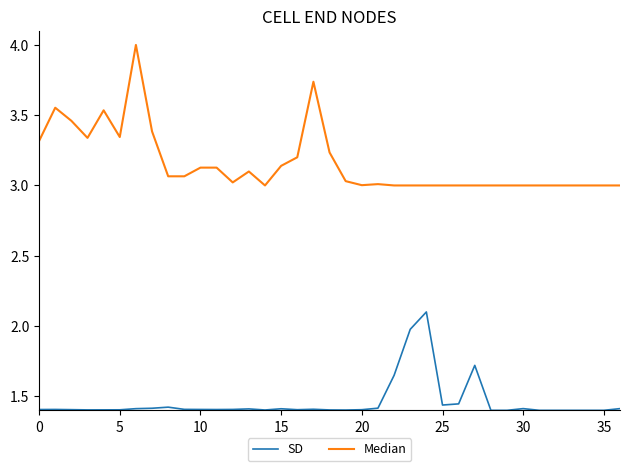

Which series has the largest total across all categories?

Median